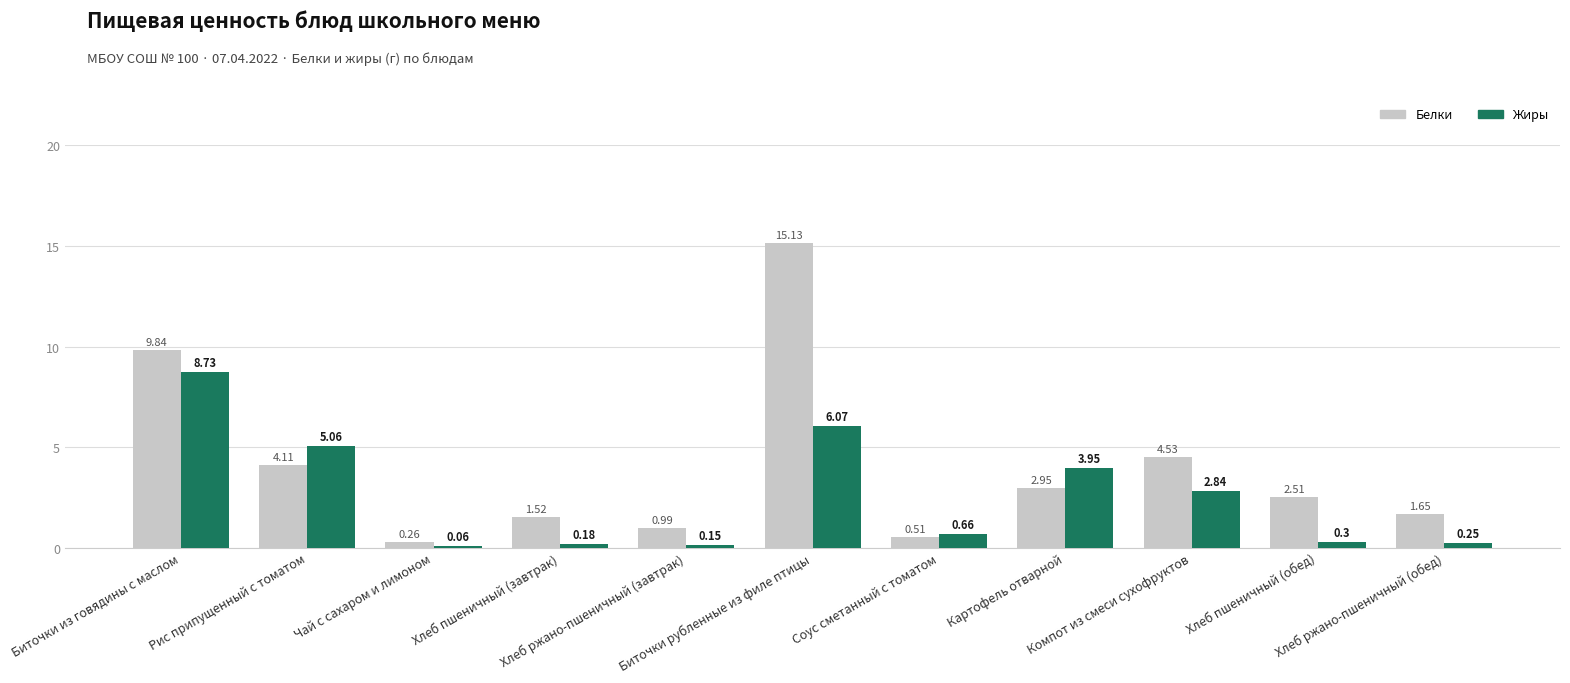

What is the total value across all series at Картофель отварной?

6.9